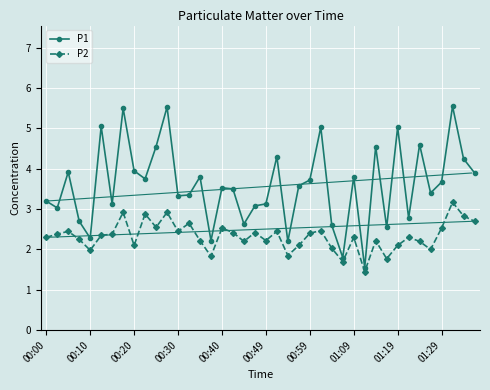

What is the value of the P1 point at the 13th from the left?

3.3